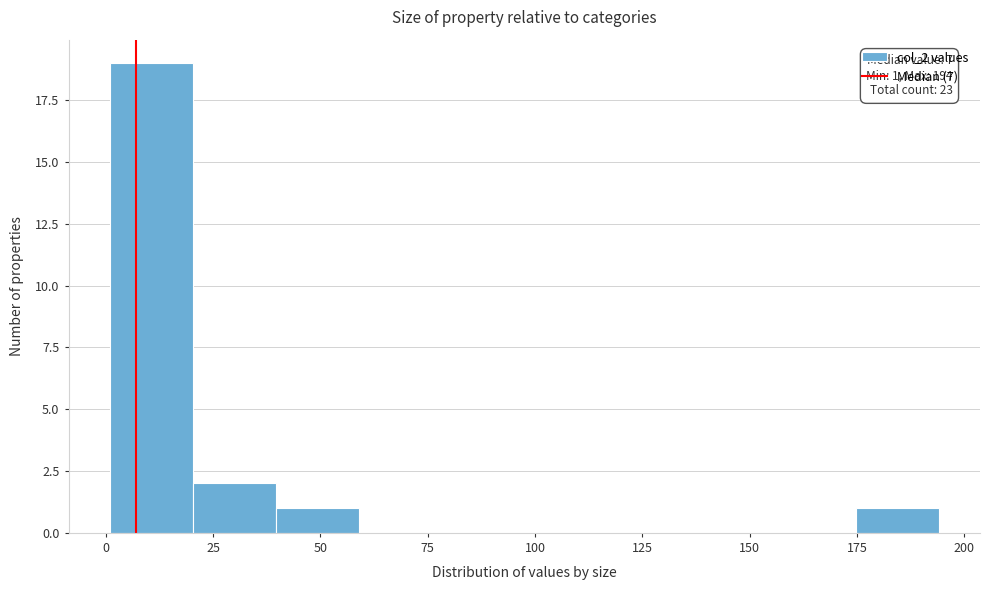

Around what value on the x-axis is the tallest bar? Give the approximate position of its centre, as read against the axis.

10